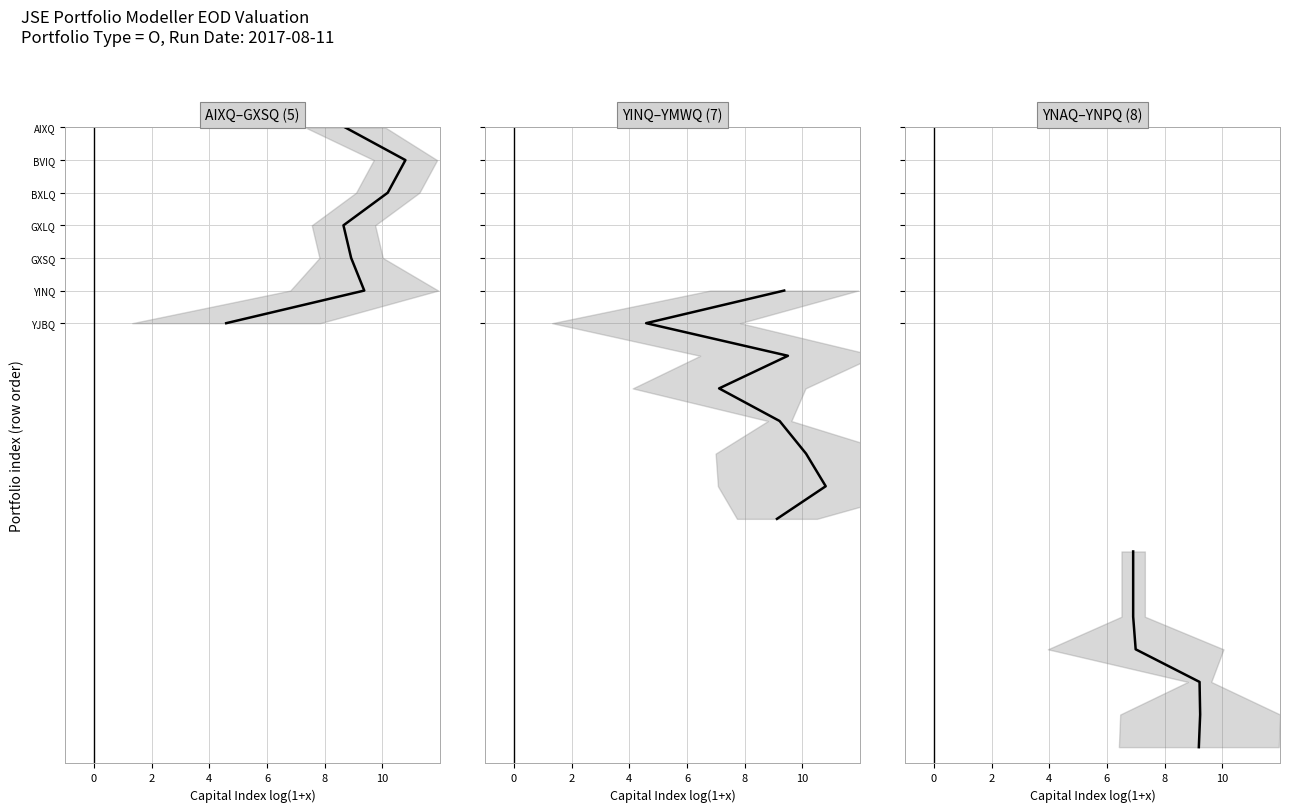

How many lines are shown in the chart?

1